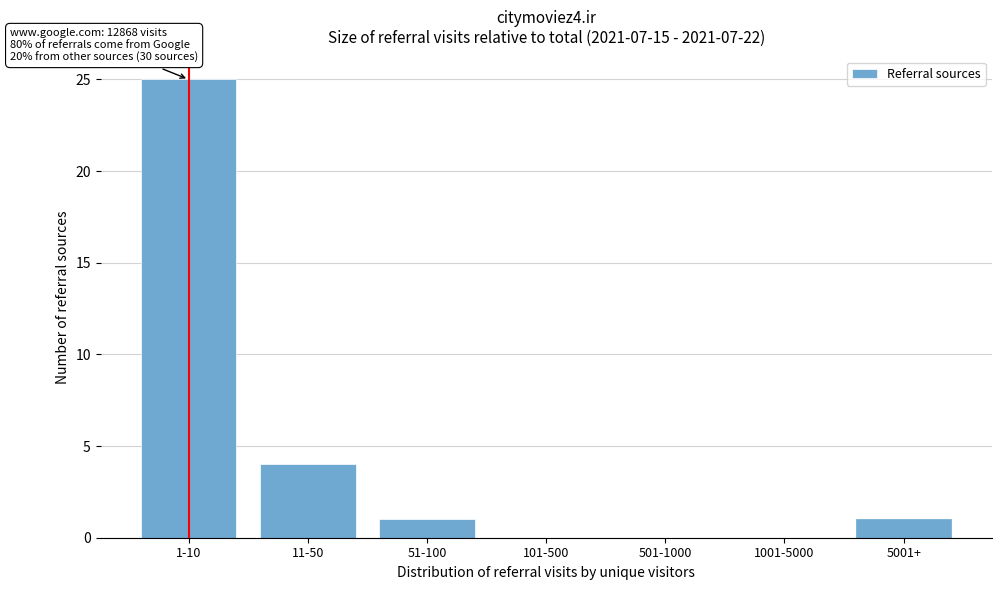

Reading left to right, extract all data points from this chart.

1-10=25	11-50=4	51-100=1	101-500=0	501-1000=0	1001-5000=0	5001+=1